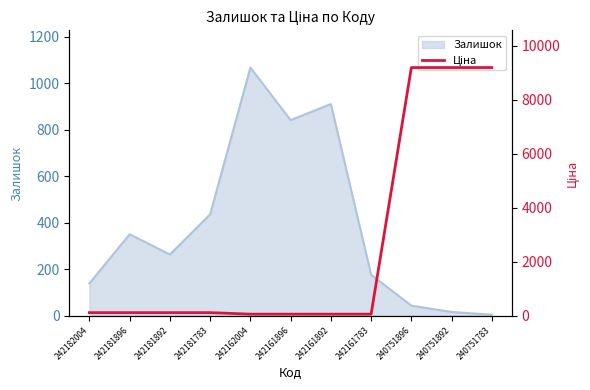

How many data points are above 111?

7